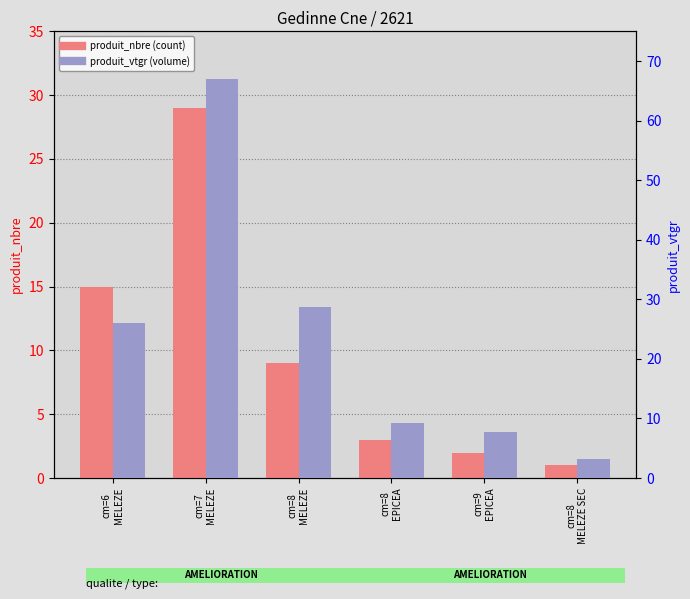

What position from the left is cm=8
MELEZE?

3